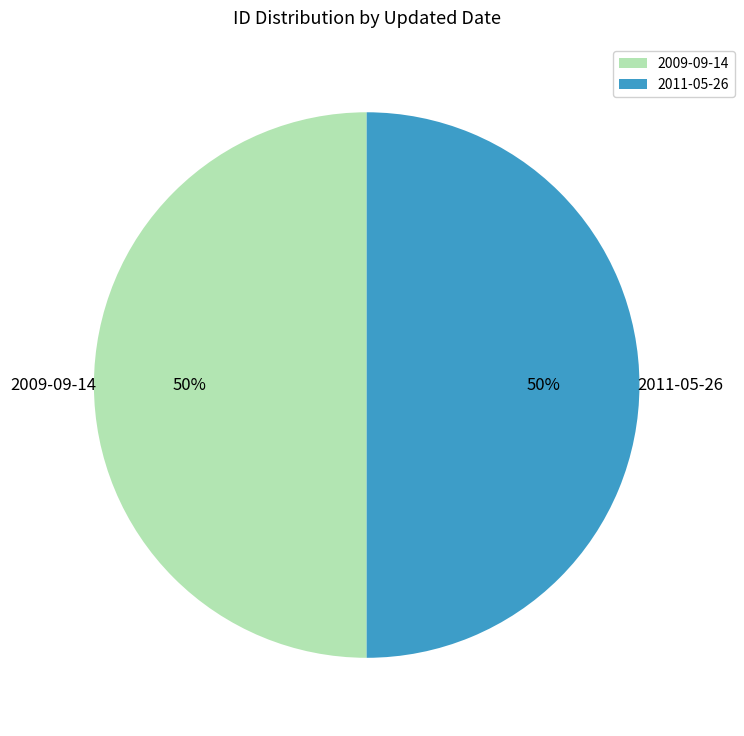

True or false: 2009-09-14 accounts for 42% of the total.

False